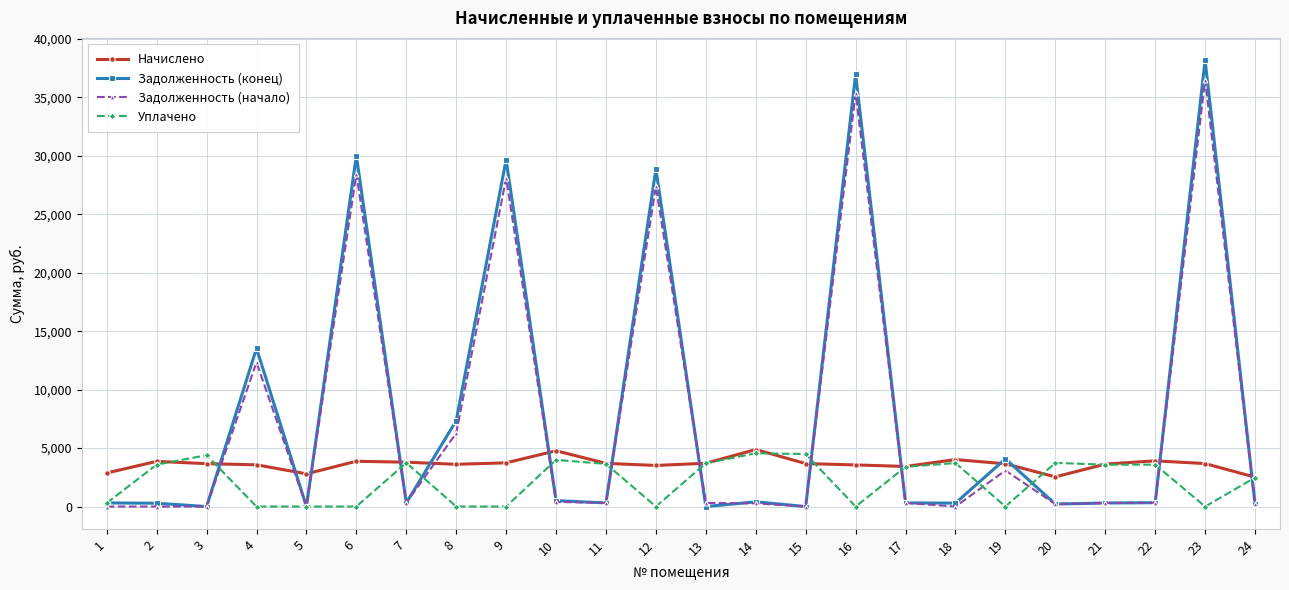

What is the greatest value displayed?

38172.2